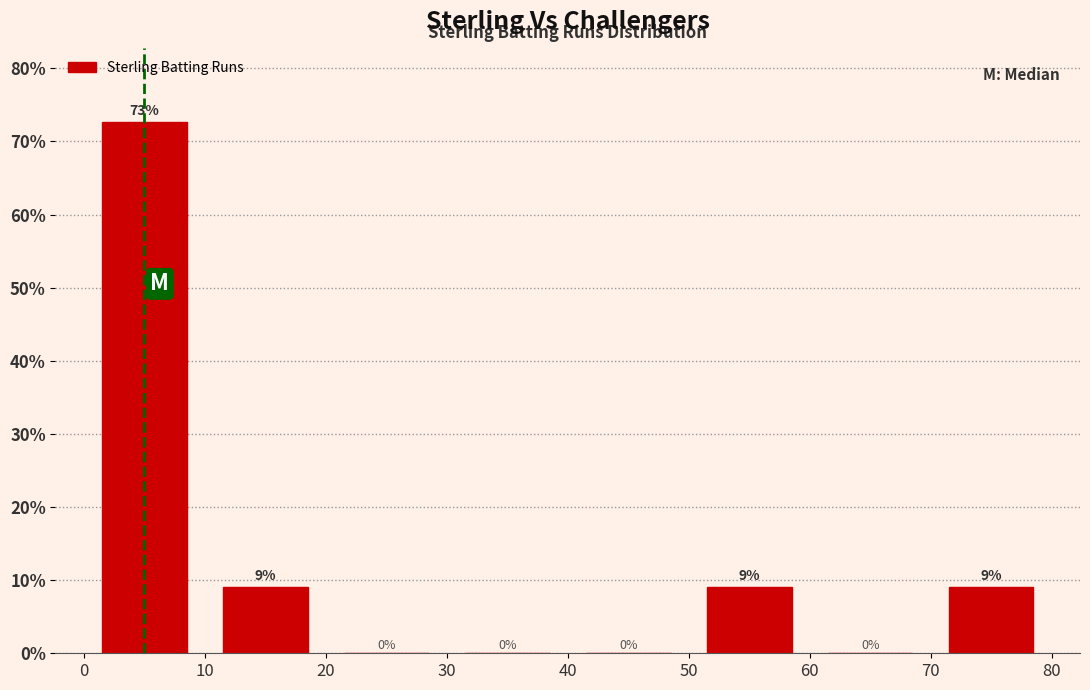

Over which range of the x-axis is the bar tallest?

0 to 10